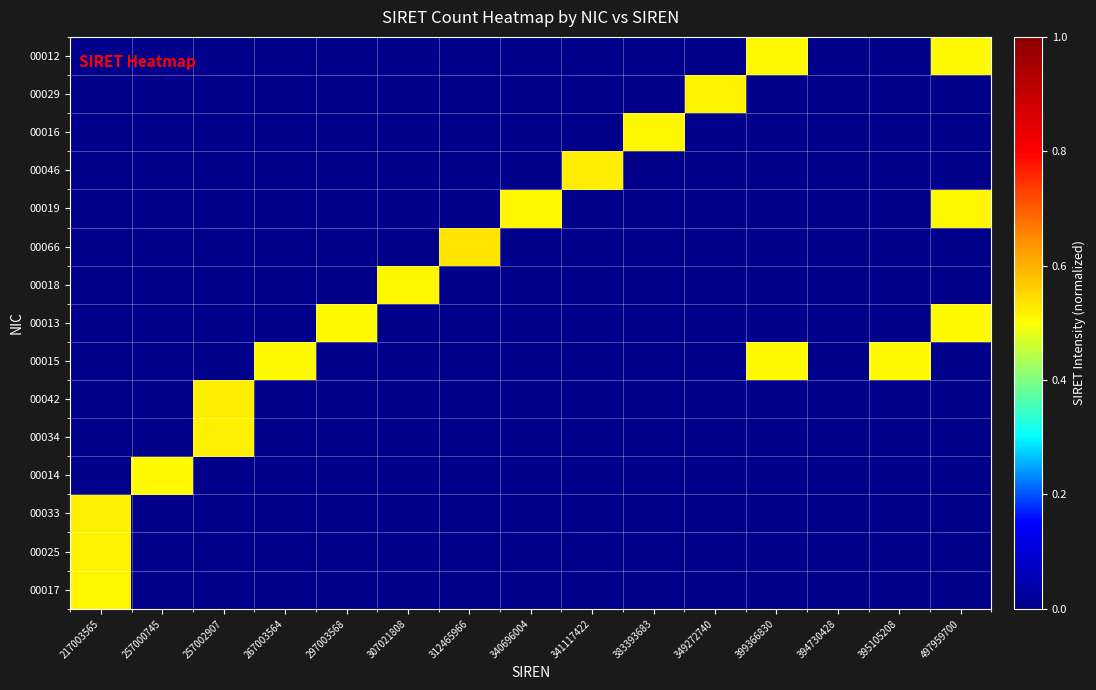

Which has a higher value, 394730428 or 297003568?

394730428